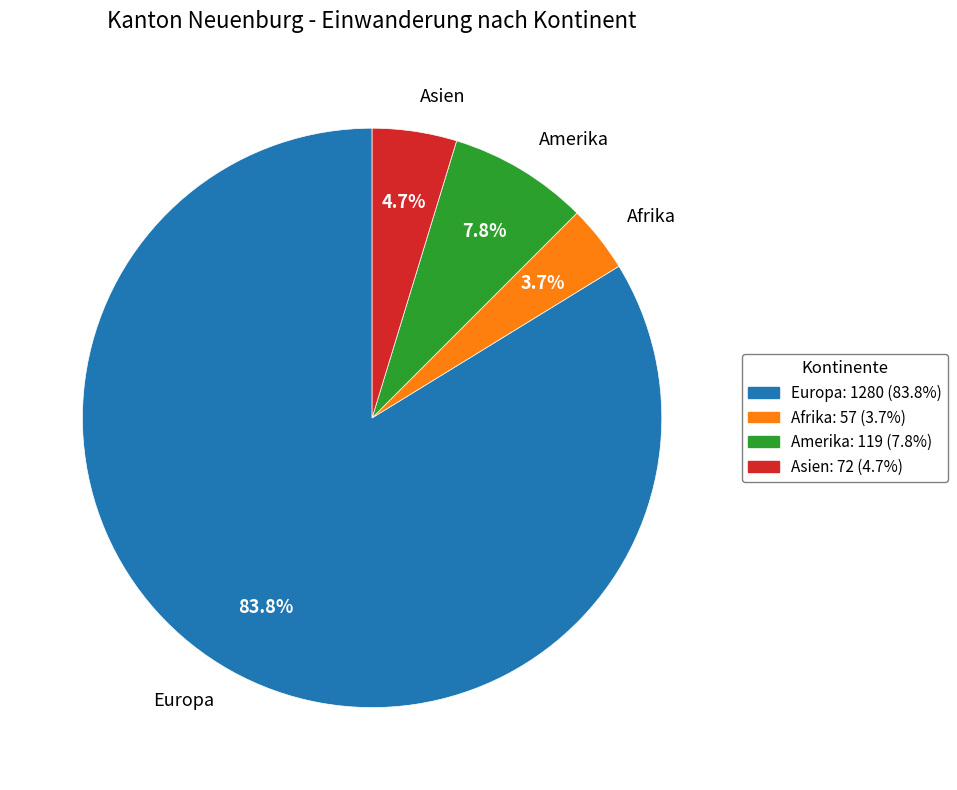

To the nearest percent, what is the average slice percentage?

25%